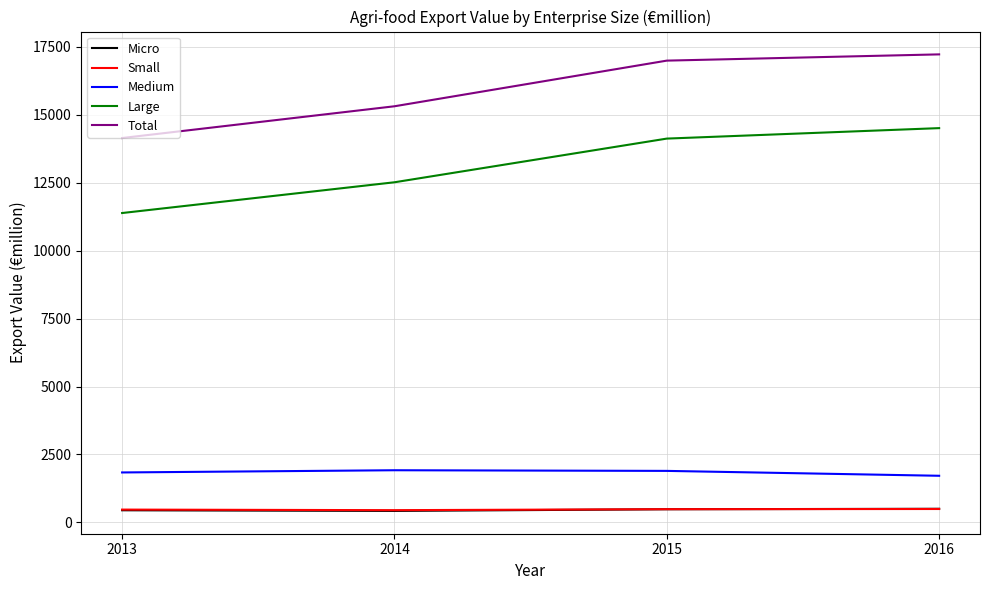

What is the minimum value for Medium?

1716.8